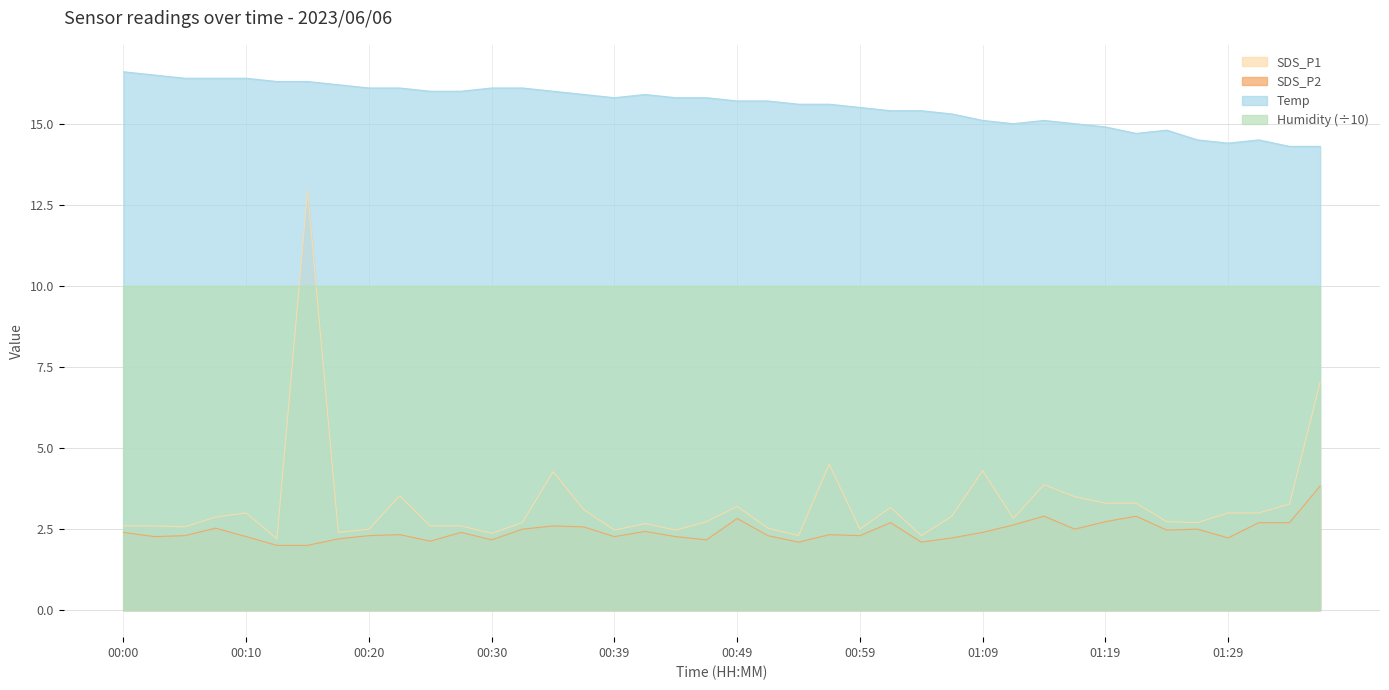

What are all the series names shown in the legend?

SDS_P1, SDS_P2, Temp, Humidity (÷10)